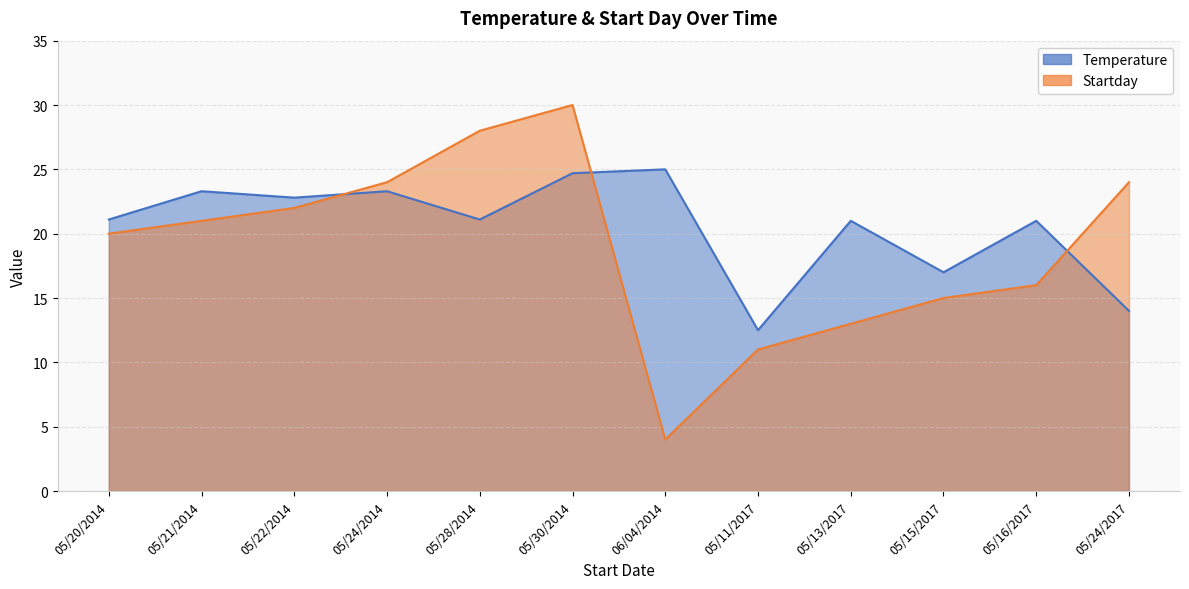

Reading left to right, what are all the values shown in this chart?

Temperature: 21.1	23.3	22.8	23.3	21.1	24.7	25.0	12.5	21.0	17.0	21.0	14.0
Startday: 20.0	21.0	22.0	24.0	28.0	30.0	4.0	11.0	13.0	15.0	16.0	24.0